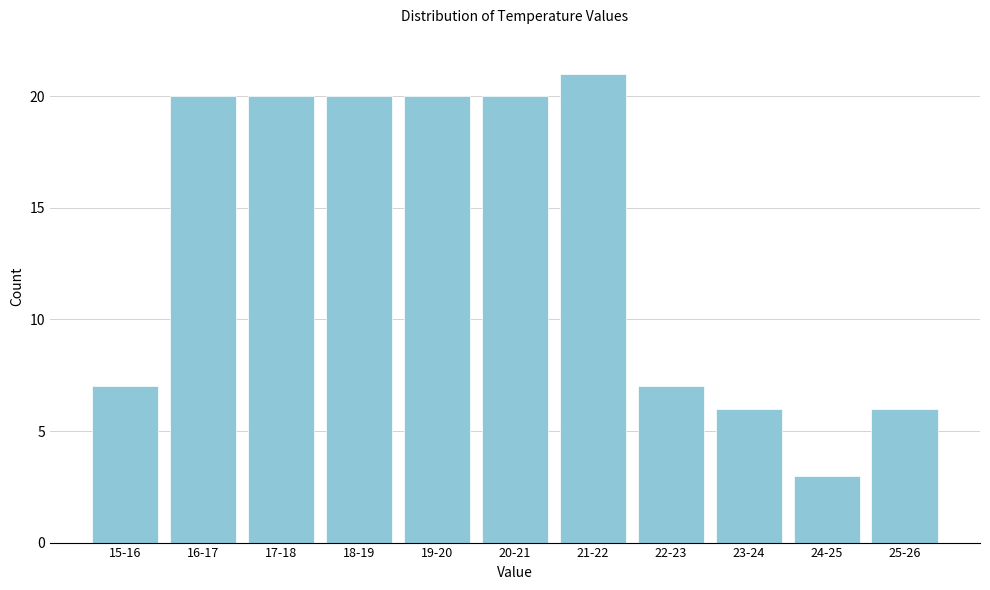

Reading left to right, list all the values displayed in this chart.

15-16=7	16-17=20	17-18=20	18-19=20	19-20=20	20-21=20	21-22=21	22-23=7	23-24=6	24-25=3	25-26=6